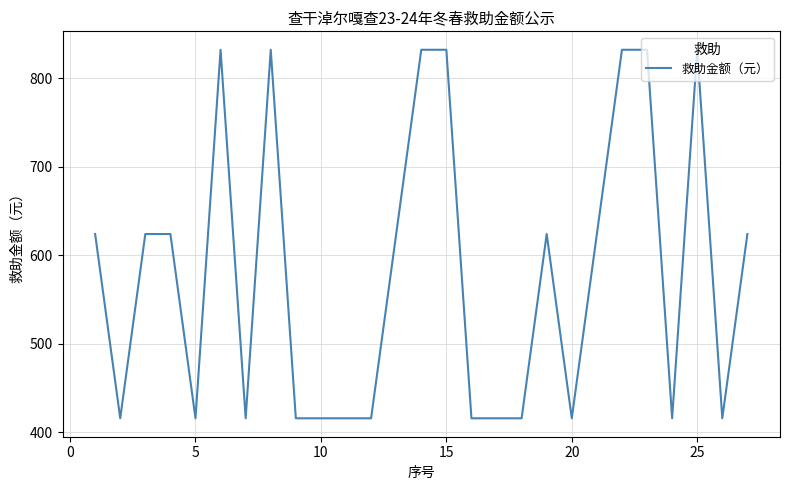

What is the greatest value displayed?

832